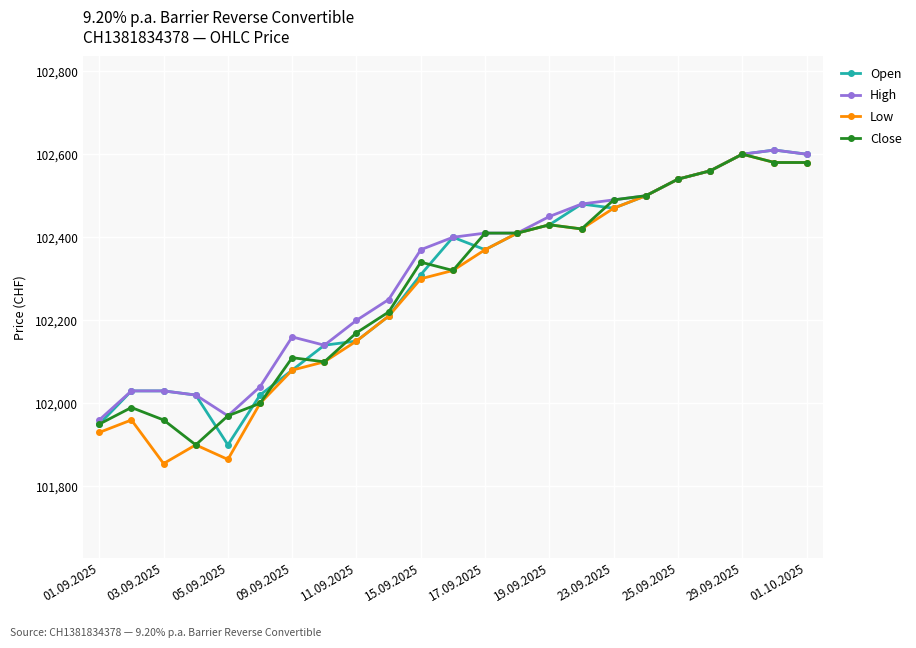

What is the smallest value displayed?

101855